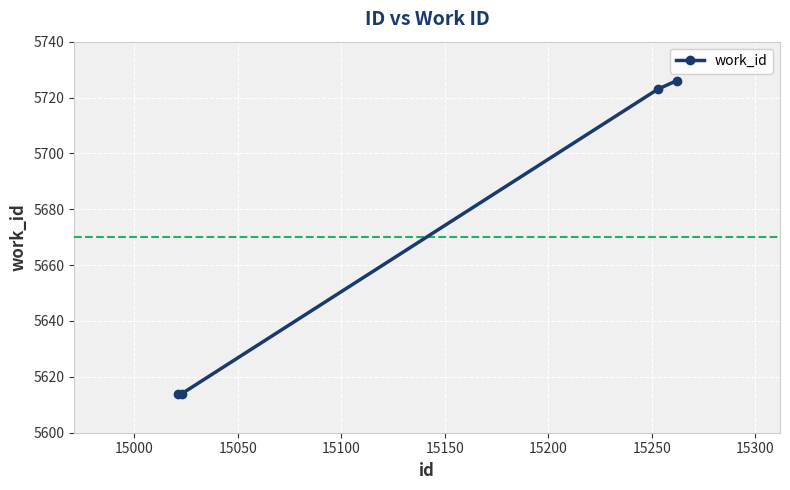

What is the smallest value displayed?

5614